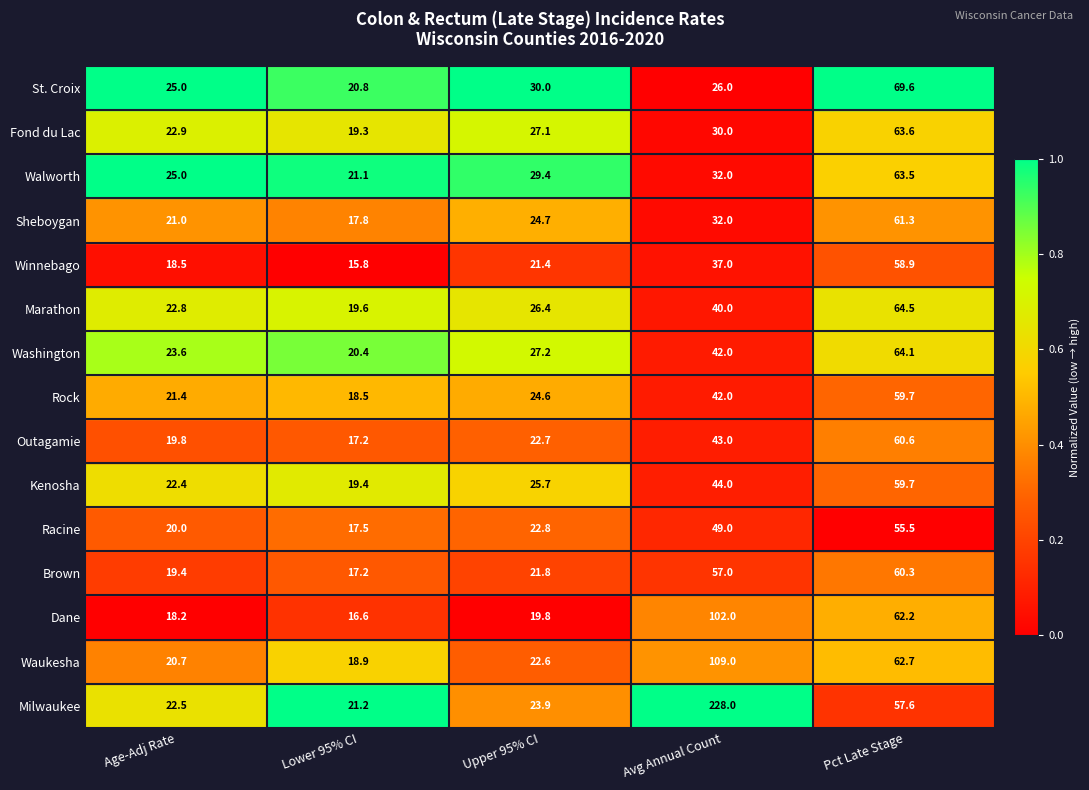

At Upper 95% CI, list the series in order from smallest to largest.

Dane, Winnebago, Brown, Waukesha, Outagamie, Racine, Milwaukee, Rock, Sheboygan, Kenosha, Marathon, Fond du Lac, Washington, Walworth, St. Croix